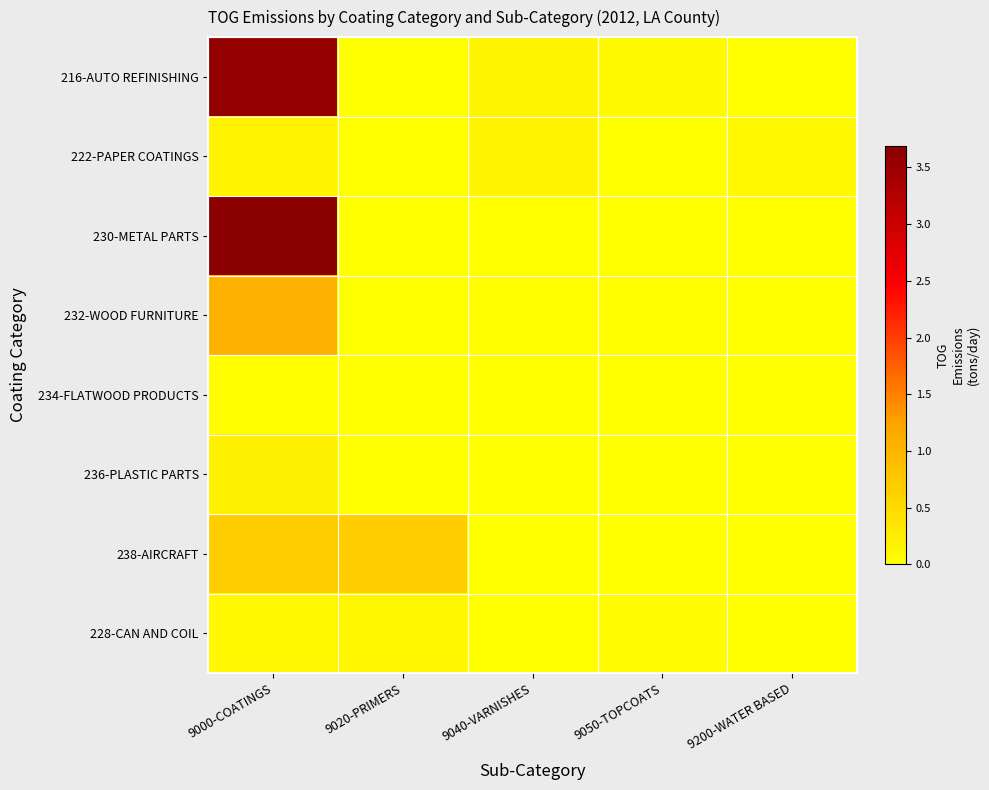

Reading right to left, transcribe all the data shown in this chart.

216-AUTO REFINISHING: 9200-WATER BASED=0.0	9050-TOPCOATS=0.1	9040-VARNISHES=0.1	9020-PRIMERS=0.0	9000-COATINGS=3.6
222-PAPER COATINGS: 9200-WATER BASED=0.1	9050-TOPCOATS=0.0	9040-VARNISHES=0.2	9020-PRIMERS=0.0	9000-COATINGS=0.2
230-METAL PARTS: 9200-WATER BASED=0.0	9050-TOPCOATS=0.0	9040-VARNISHES=0.0	9020-PRIMERS=0.0	9000-COATINGS=3.7
232-WOOD FURNITURE: 9200-WATER BASED=0.0	9050-TOPCOATS=0.0	9040-VARNISHES=0.0	9020-PRIMERS=0.0	9000-COATINGS=1.1
234-FLATWOOD PRODUCTS: 9200-WATER BASED=0.0	9050-TOPCOATS=0.0	9040-VARNISHES=0.0	9020-PRIMERS=0.0	9000-COATINGS=0.0
236-PLASTIC PARTS: 9200-WATER BASED=0.0	9050-TOPCOATS=0.0	9040-VARNISHES=0.0	9020-PRIMERS=0.0	9000-COATINGS=0.2
238-AIRCRAFT: 9200-WATER BASED=0.0	9050-TOPCOATS=0.0	9040-VARNISHES=0.0	9020-PRIMERS=0.7	9000-COATINGS=0.7
228-CAN AND COIL: 9200-WATER BASED=0.0	9050-TOPCOATS=0.1	9040-VARNISHES=0.0	9020-PRIMERS=0.1	9000-COATINGS=0.1